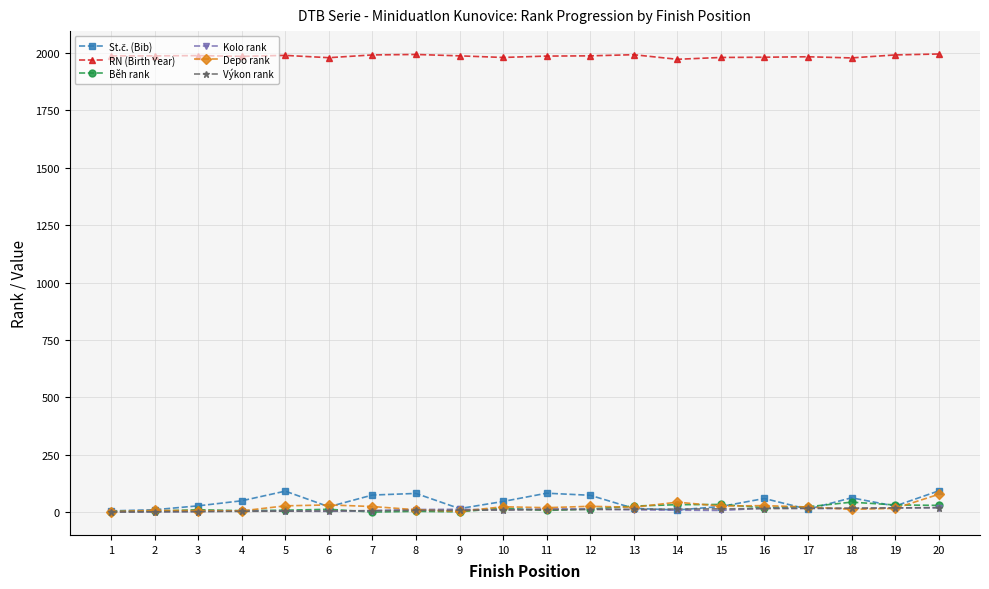

What is the value of the Běh rank point at the 18th from the left?

44